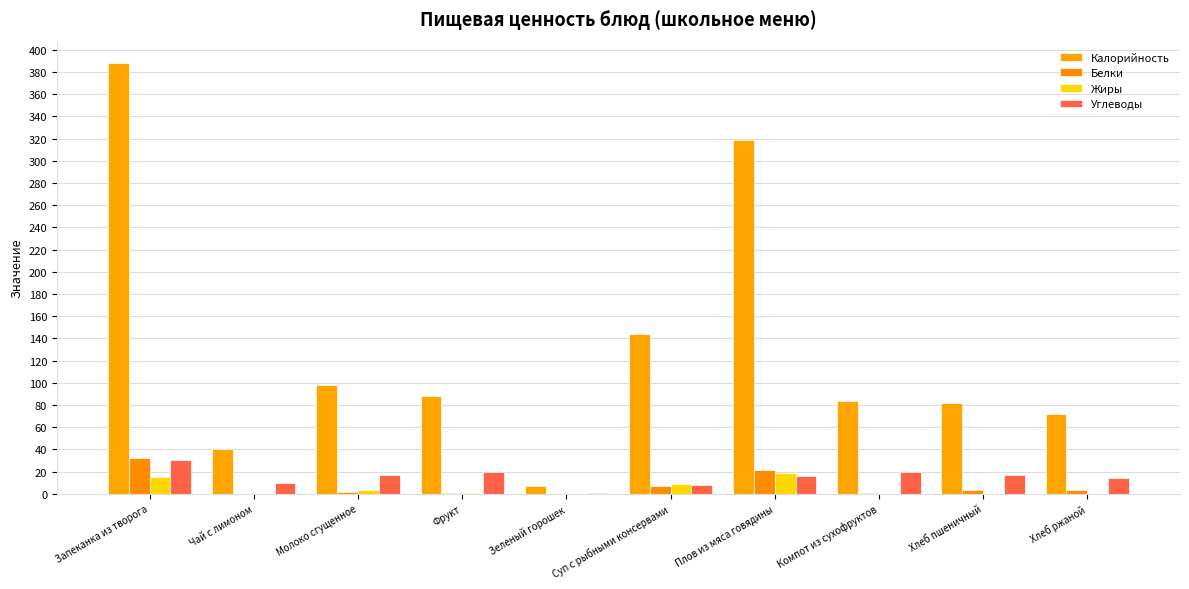

What are all the series names shown in the legend?

Калорийность, Белки, Жиры, Углеводы